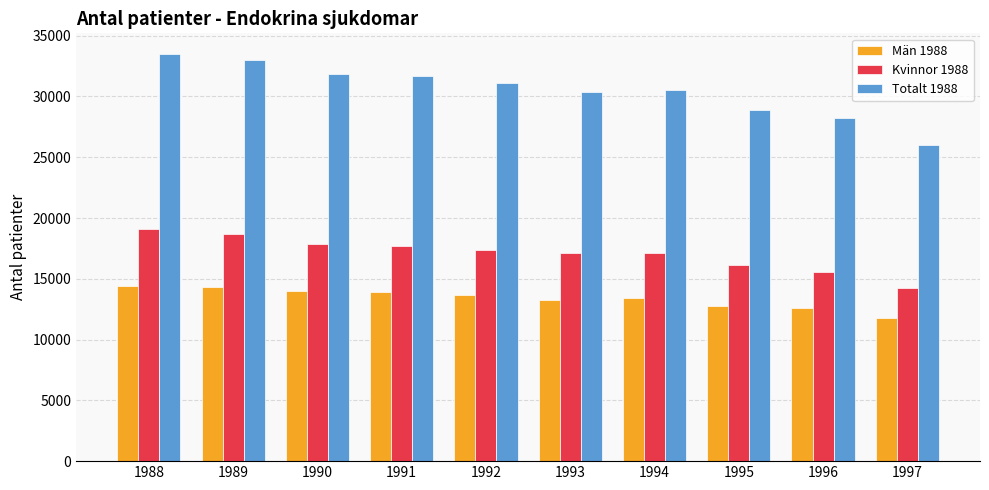

Rank the series by their average value, from highest to lowest.

Totalt 1988, Kvinnor 1988, Män 1988